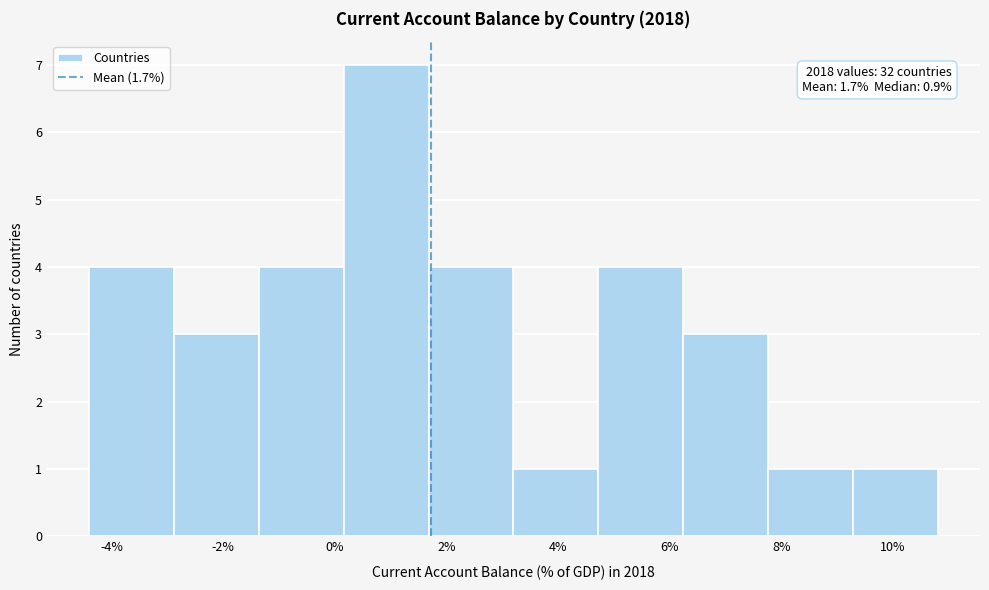

Over which range of the x-axis is the bar tallest?

0.16 to 1.68